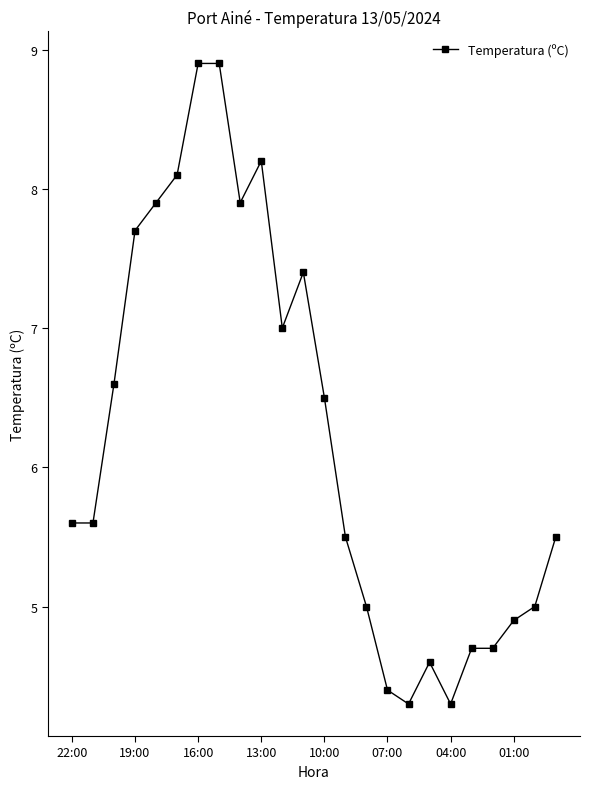

What is the sum of all values?

149.2